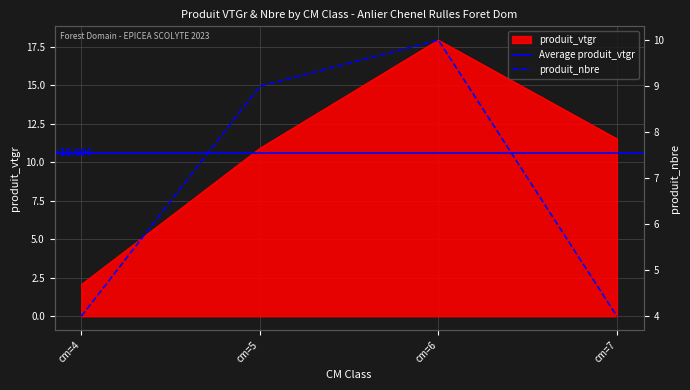

What is the average value of the produit_nbre series?

6.8